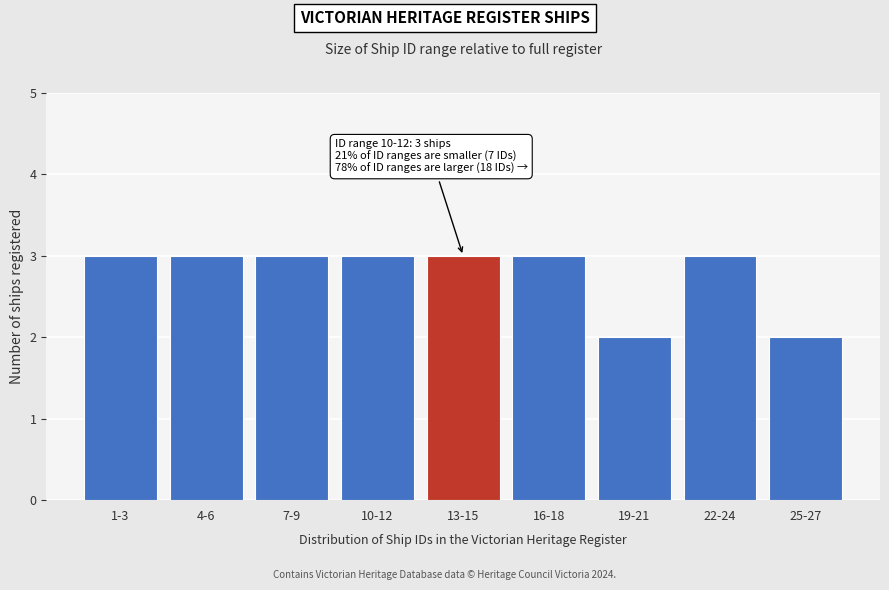

Reading left to right, extract all data points from this chart.

1-3=3	4-6=3	7-9=3	10-12=3	13-15=3	16-18=3	19-21=2	22-24=3	25-27=2